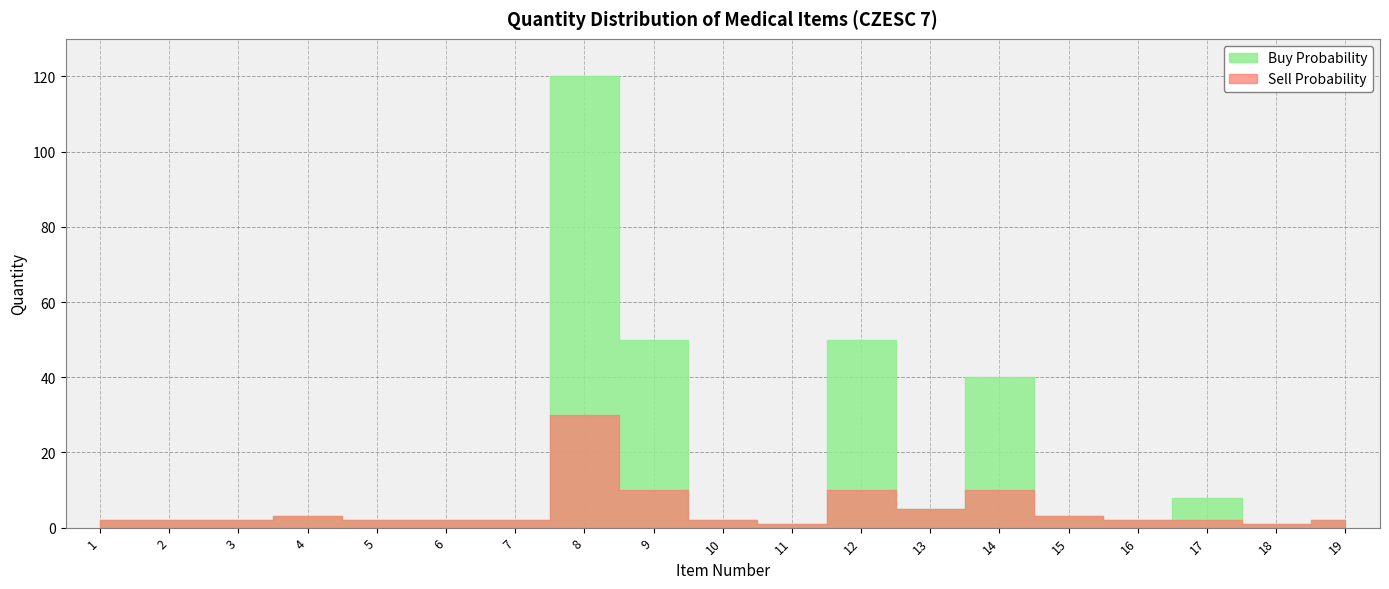

Which series changed the most between 6 and 17?

Buy Probability